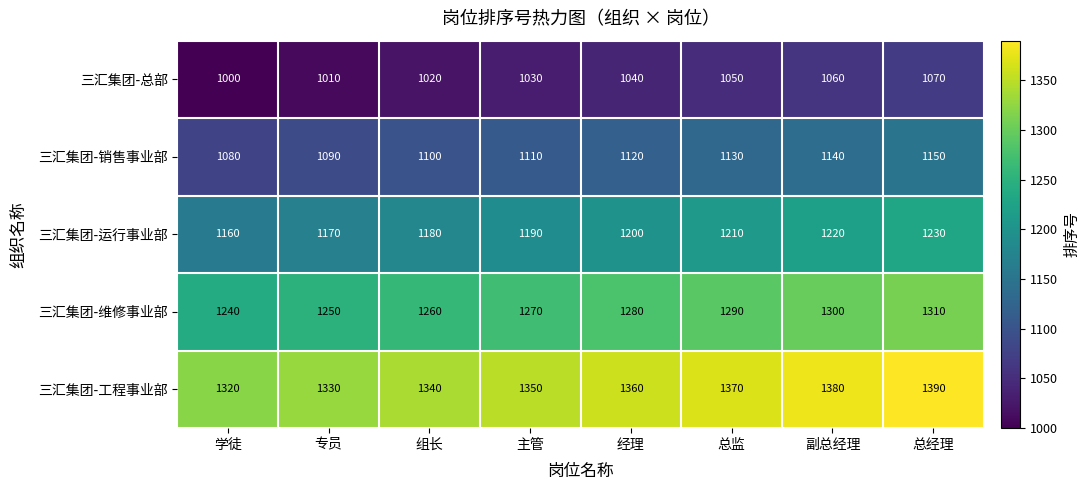

What is the average value of the 三汇集团-维修事业部 series?

1275